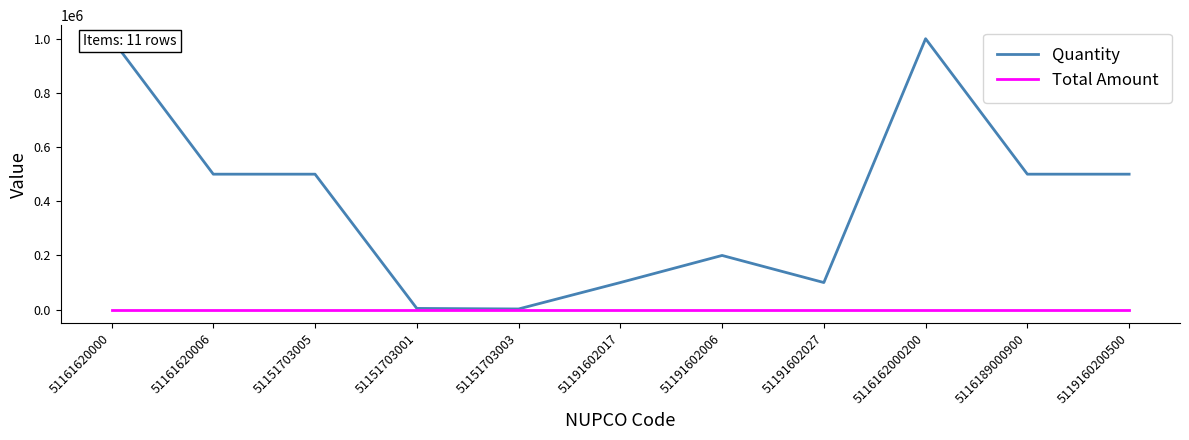

True or false: Total Amount has more than 0 interior local peaks.

False